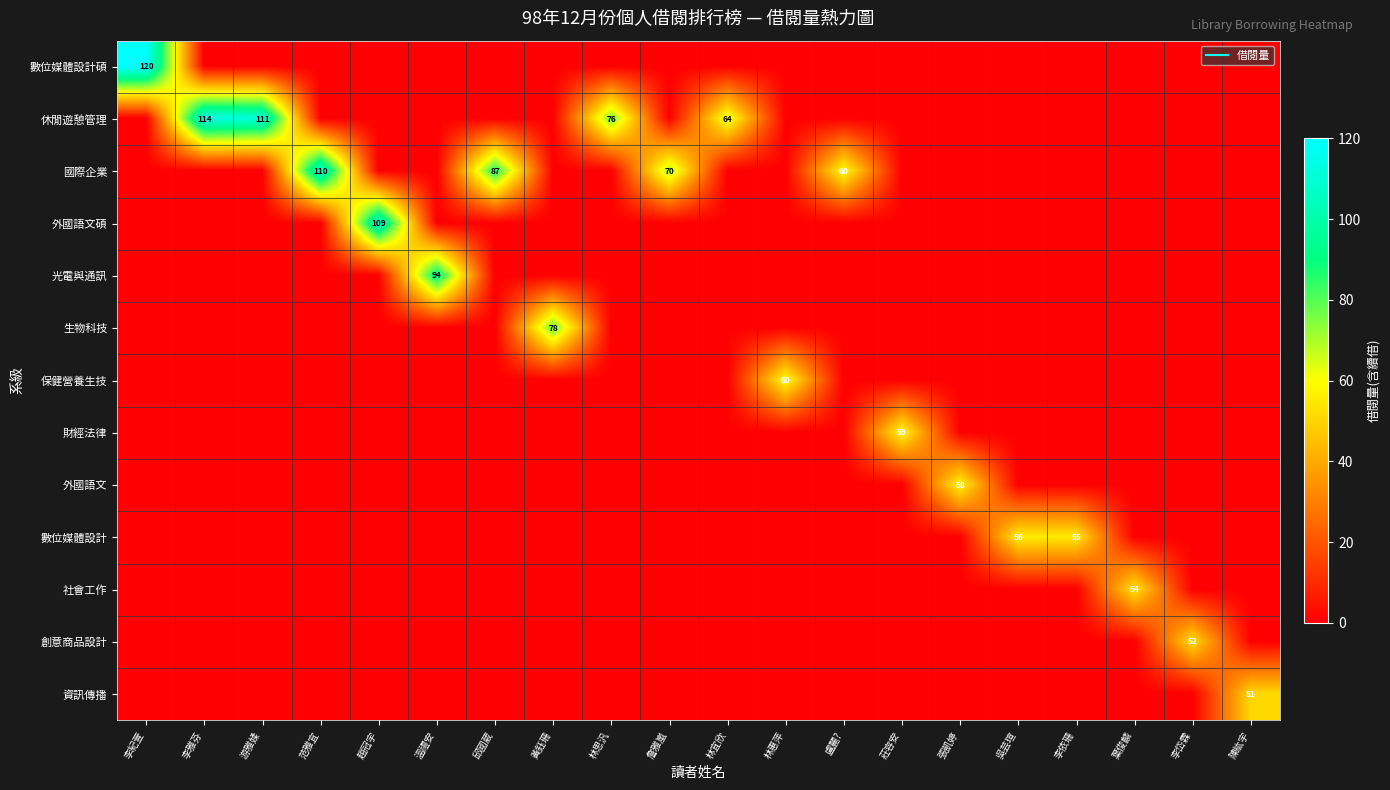

What is the total value across all series at 李紀萱?

120